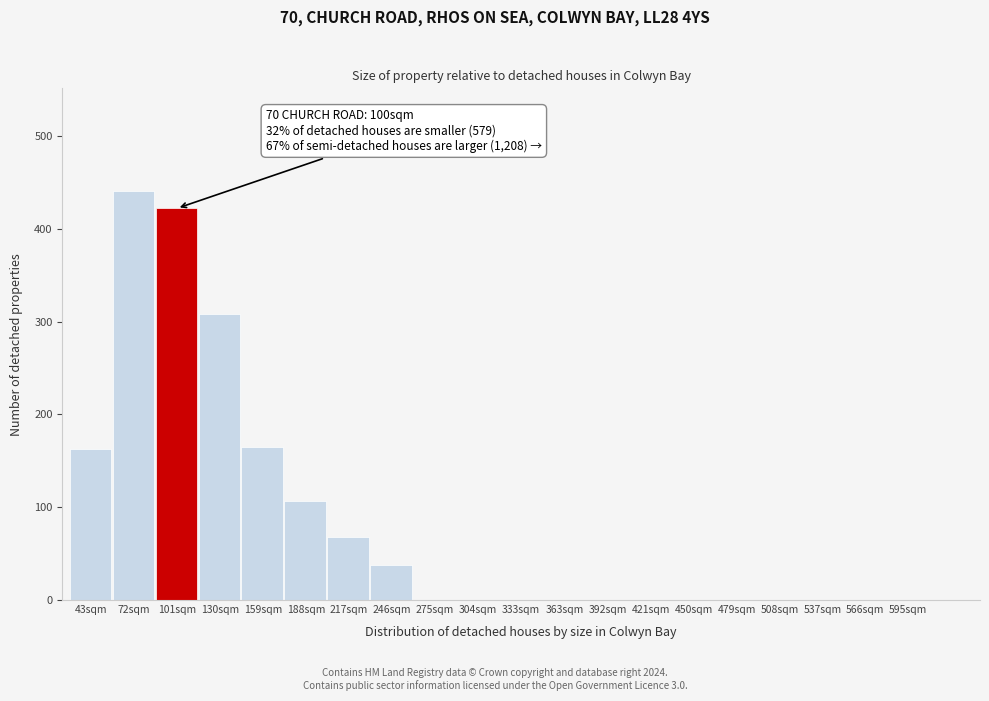

What is the change in value from 101sqm to 246sqm?

-384